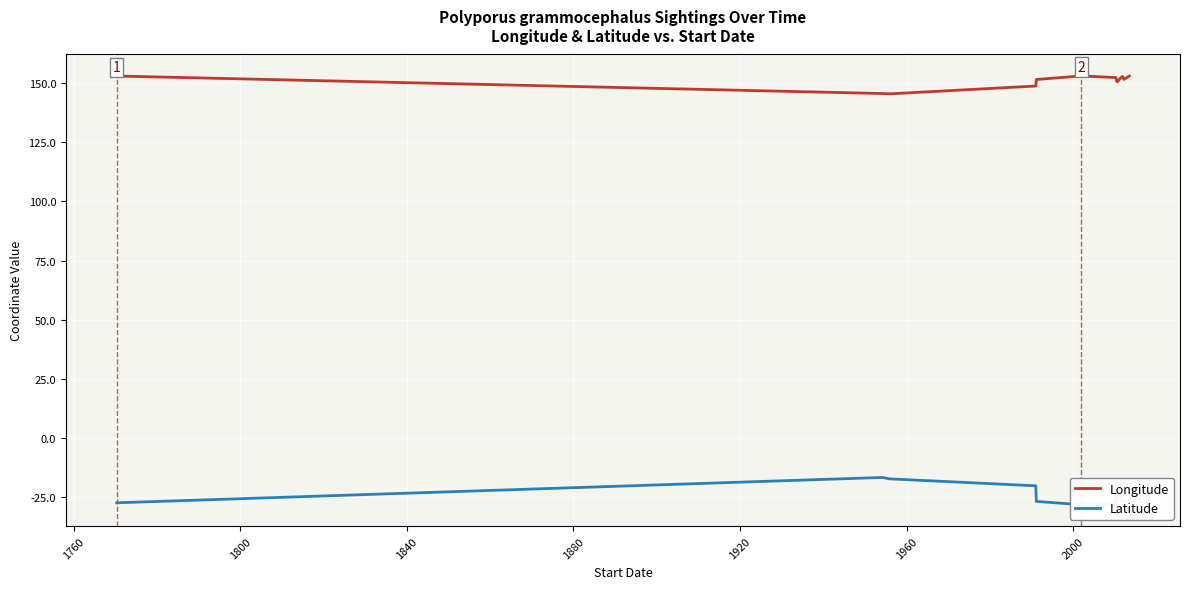

Is this an area chart (filled region under the line)?

No